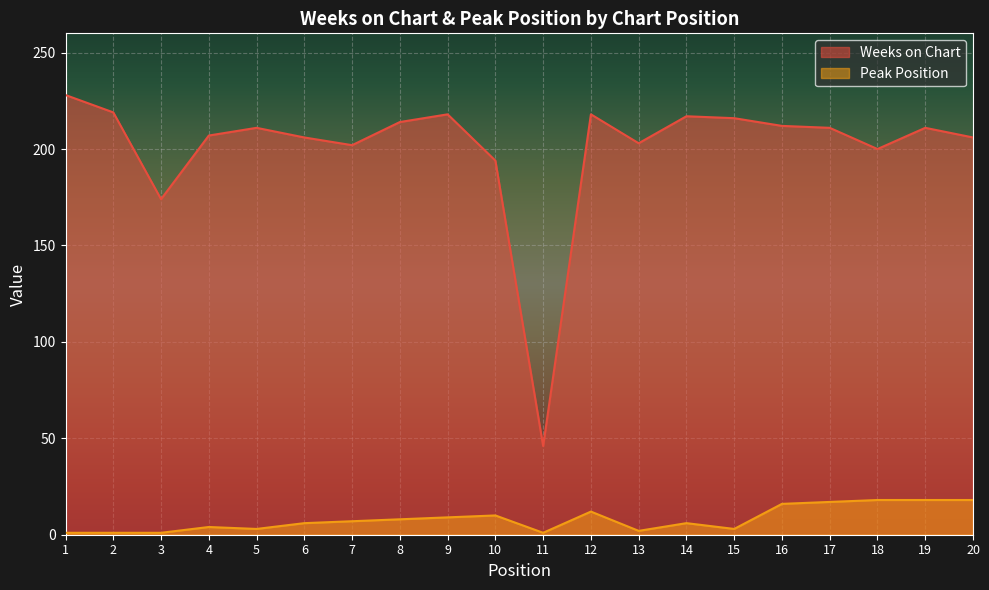

What is the lowest value of the Peak Position series?

1